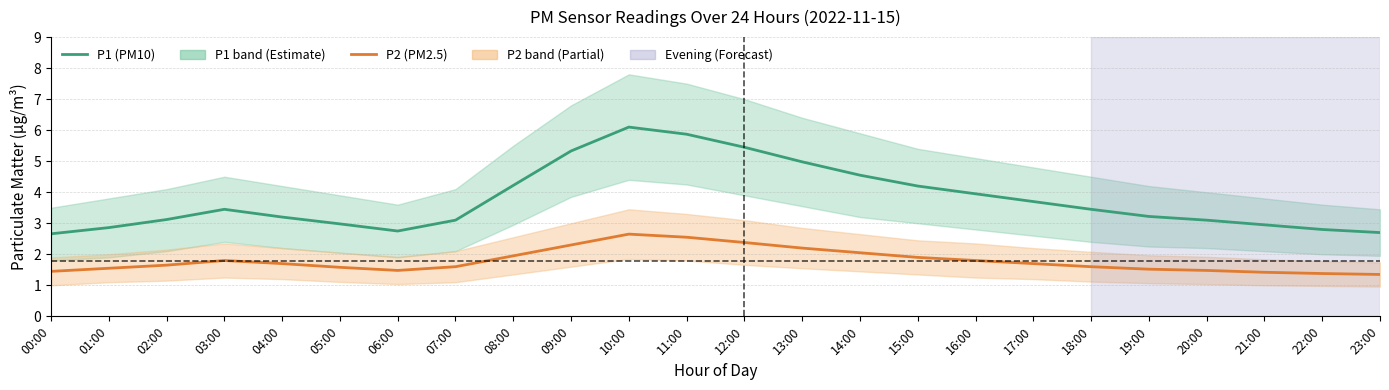

At which label does P2 (PM2.5) reach its minimum?

23:00